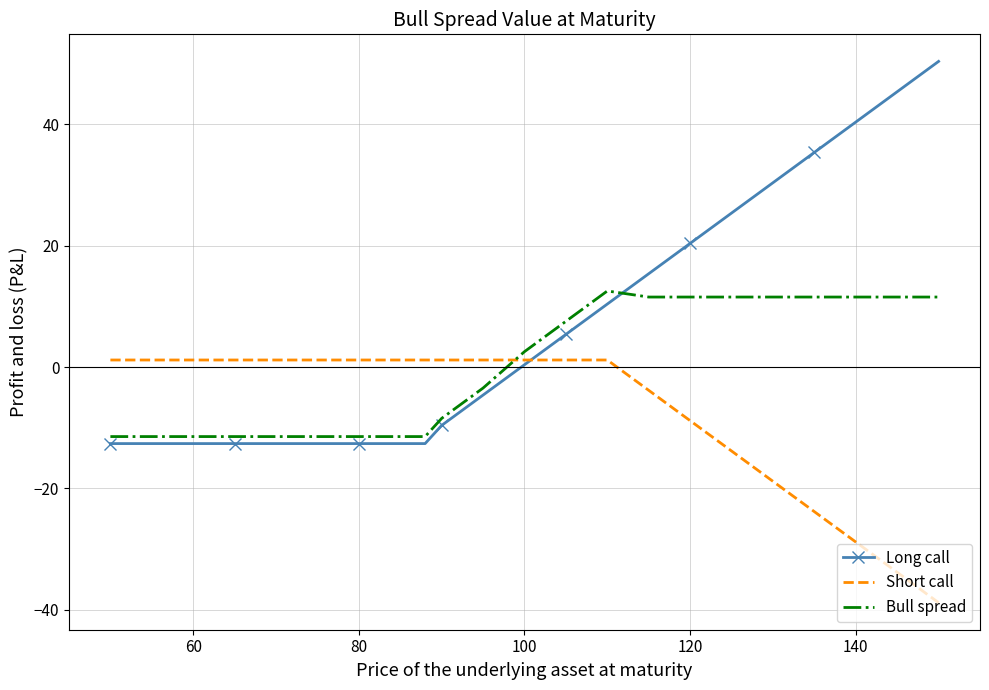

What is the smallest value displayed?

-38.8